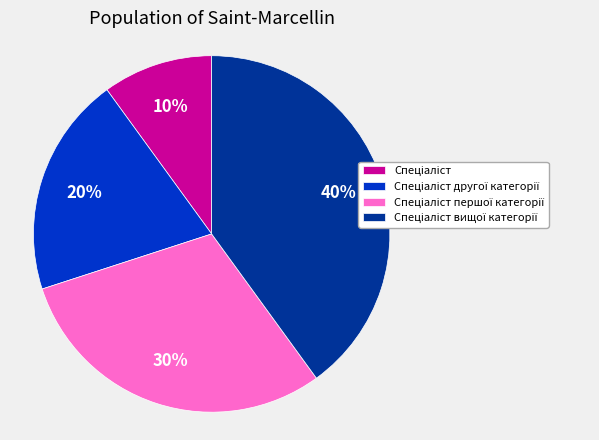

Count the number of slices in the pie.

4